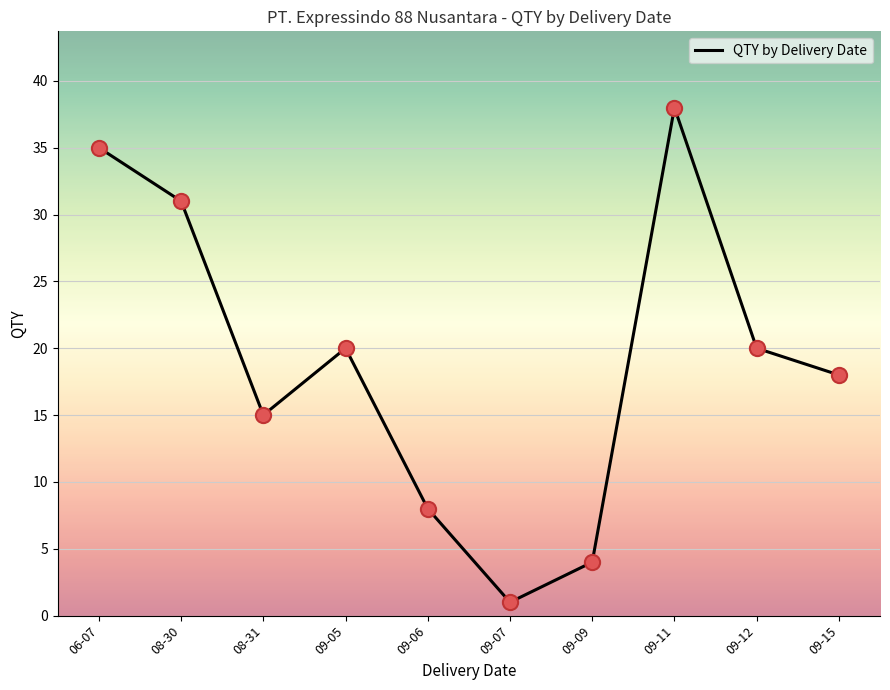

What is the change in value from 06-07 to 09-09?

-31